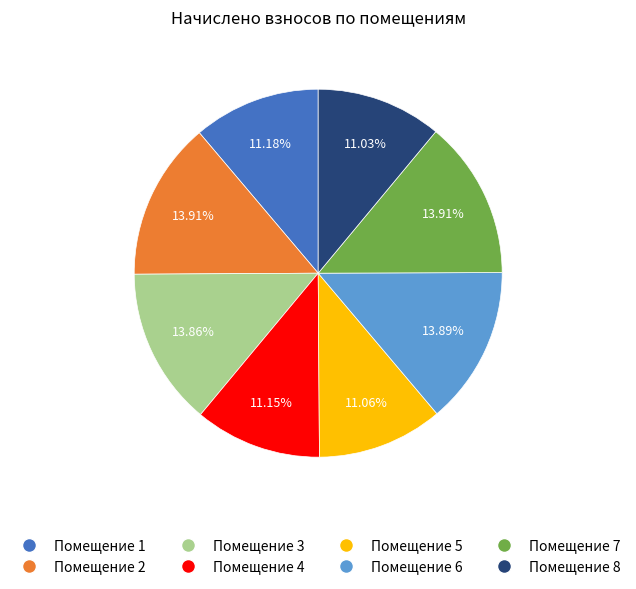

Does any single category account for the majority?

No